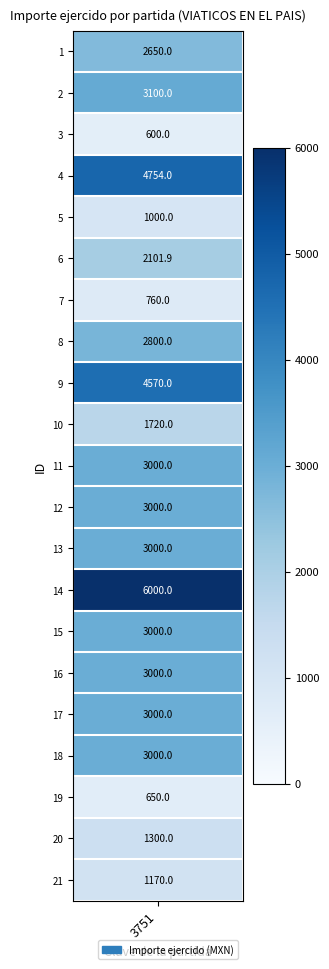

Reading left to right, what are all the values shown in this chart?

1=2650.0	2=3100.0	3=600.0	4=4754.0	5=1000.0	6=2101.9	7=760.0	8=2800.0	9=4570.0	10=1720.0	11=3000.0	12=3000.0	13=3000.0	14=6000.0	15=3000.0	16=3000.0	17=3000.0	18=3000.0	19=650.0	20=1300.0	21=1170.0